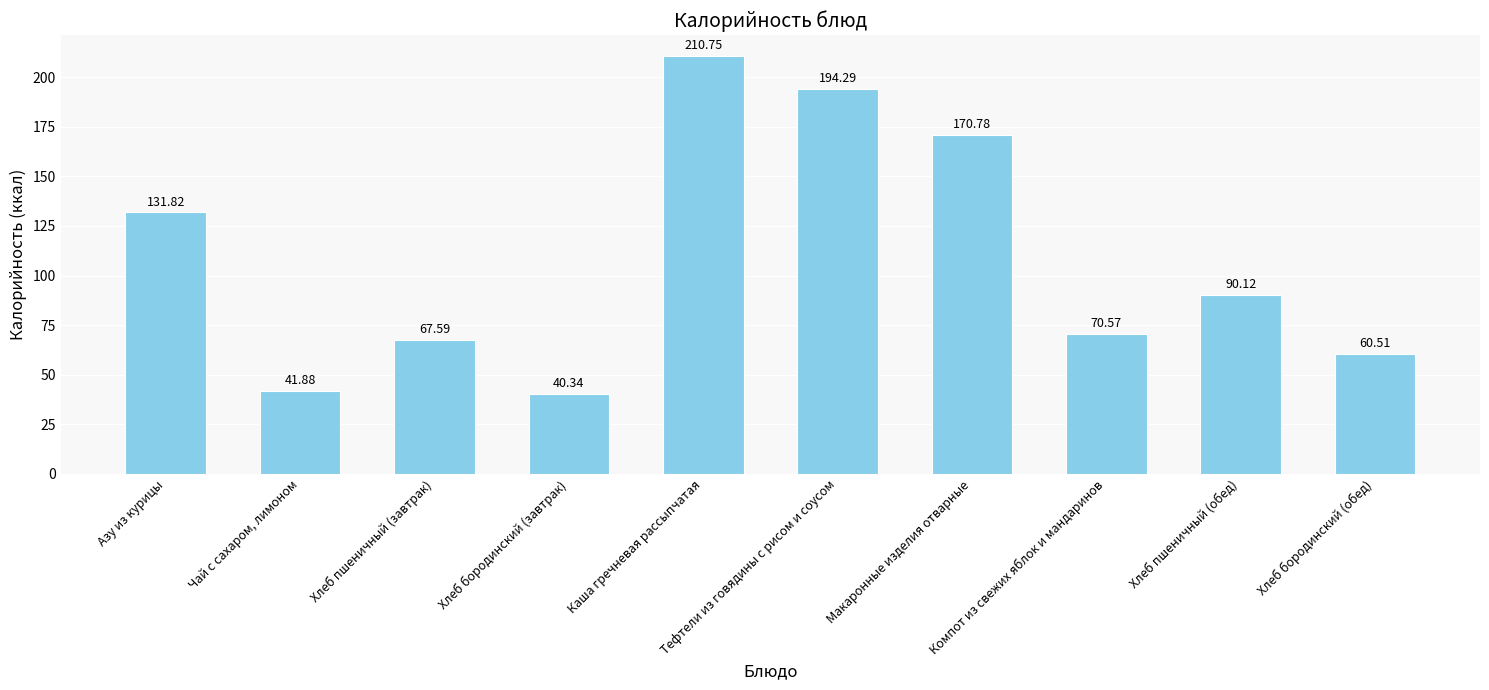

Where does the data first go above 90?

Азу из курицы